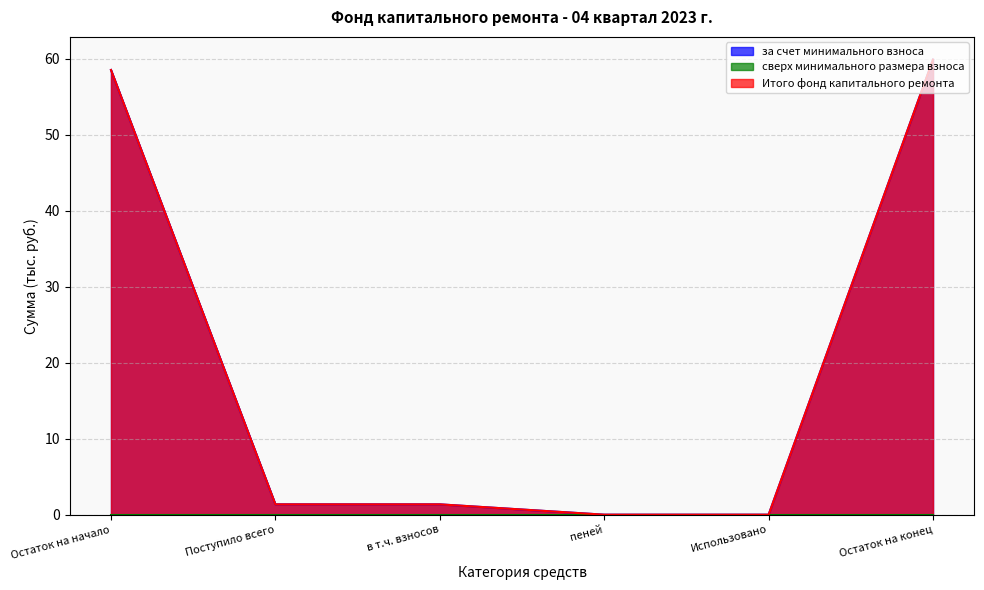

What is the difference between the maximum and second lowest values in the Итого фонд капитального ремонта series?

59.9